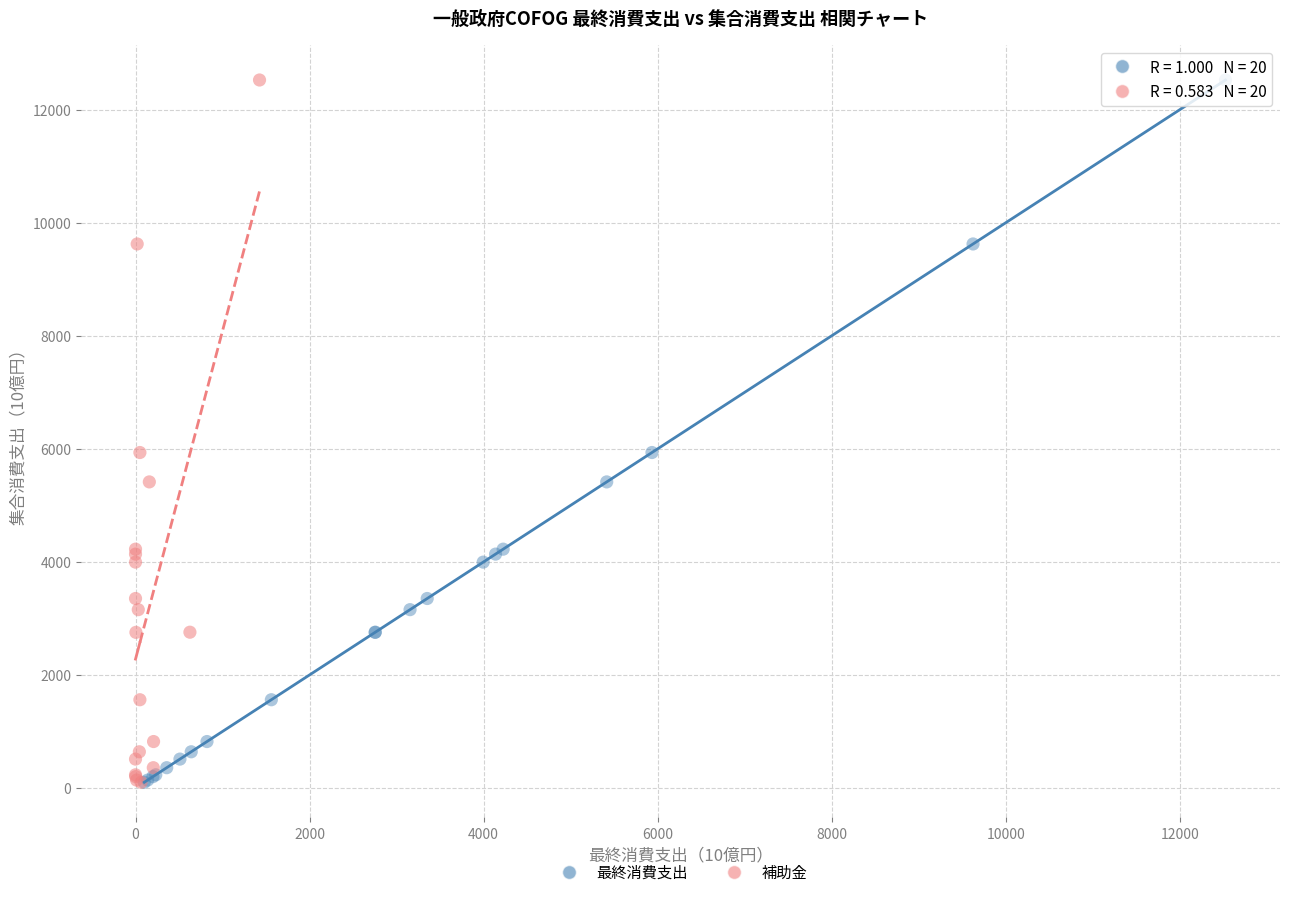

What are all the series names shown in the legend?

最終消費支出, 補助金